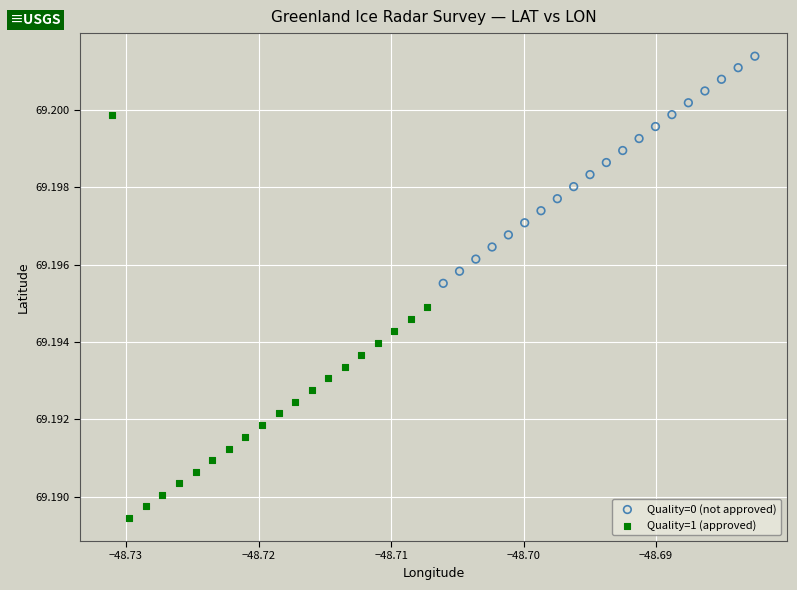

What are all the series names shown in the legend?

Quality=0 (not approved), Quality=1 (approved)